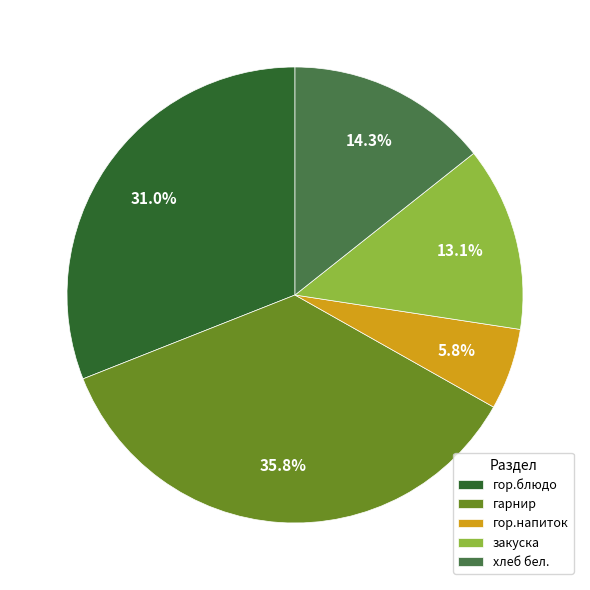

What is the largest slice in the pie chart?

гарнир